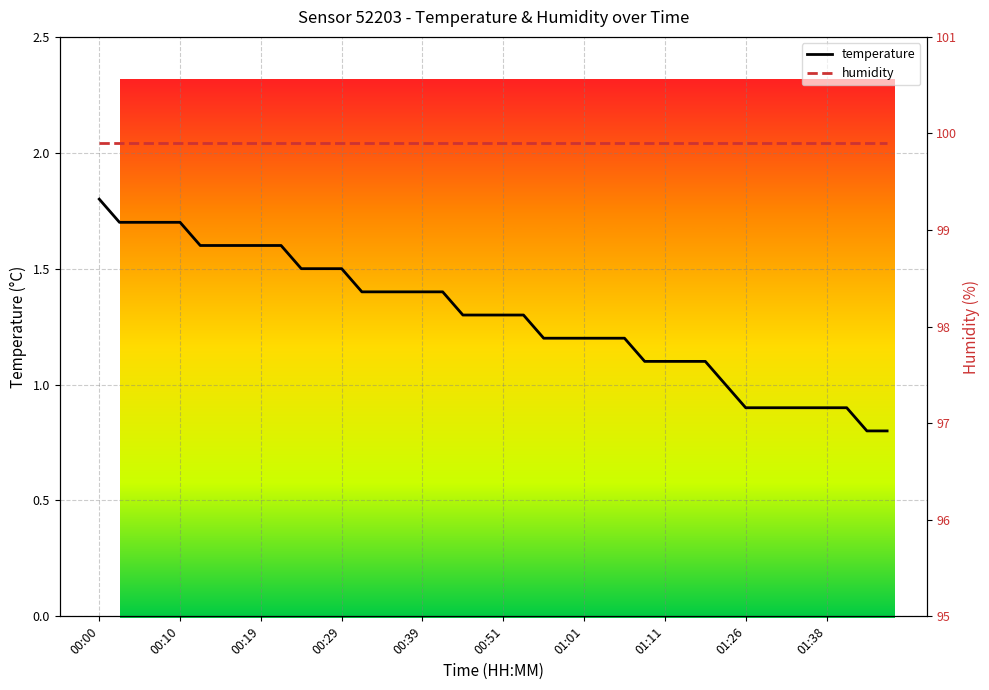

Which series has the largest range (max minus min)?

temperature